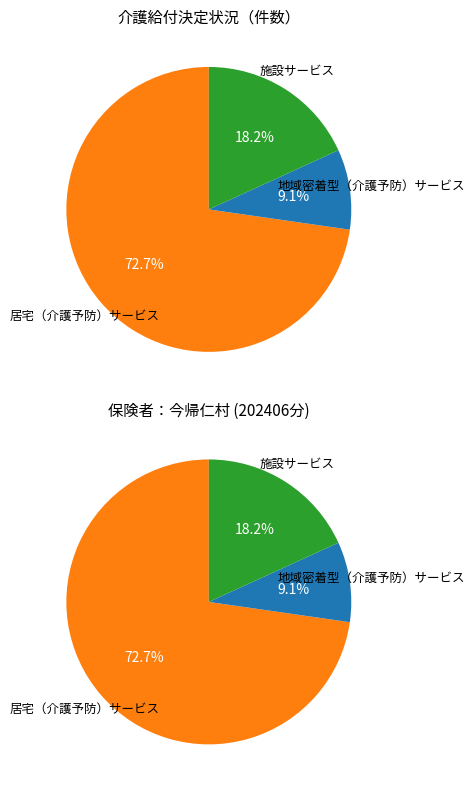

What is the smallest slice in the pie chart?

地域密着型（介護予防）サービス